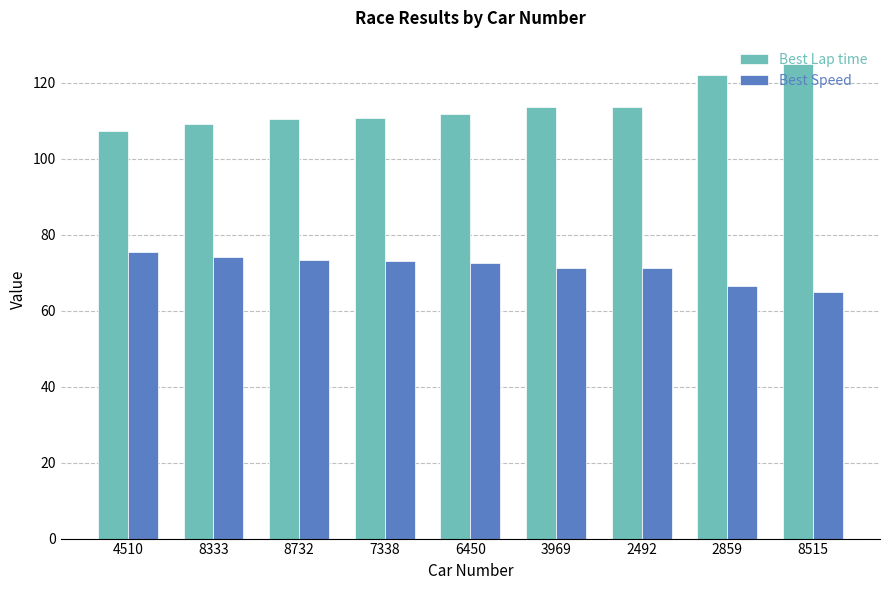

Which label corresponds to the largest value in the chart?

8515